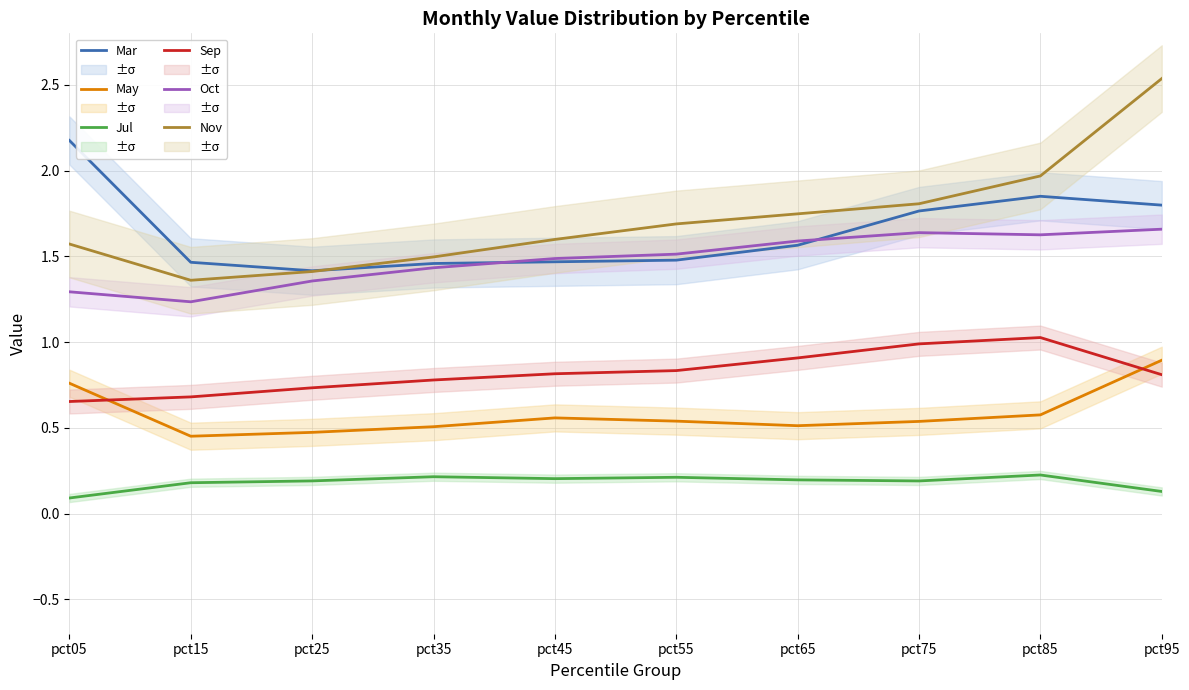

What are all the series names shown in the legend?

Mar, May, Jul, Sep, Oct, Nov